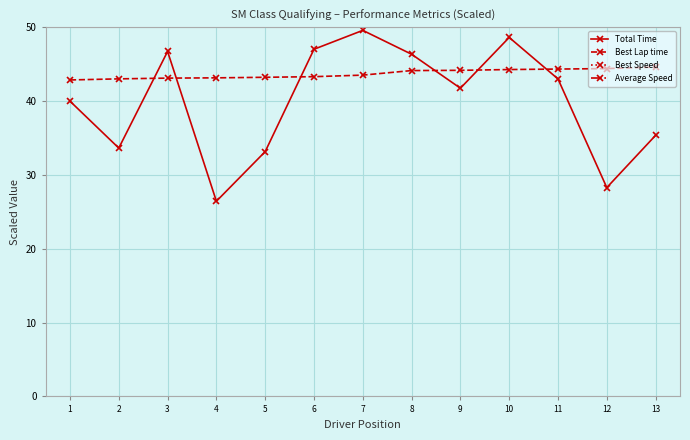

What is the total value across all series at 10?

241.8